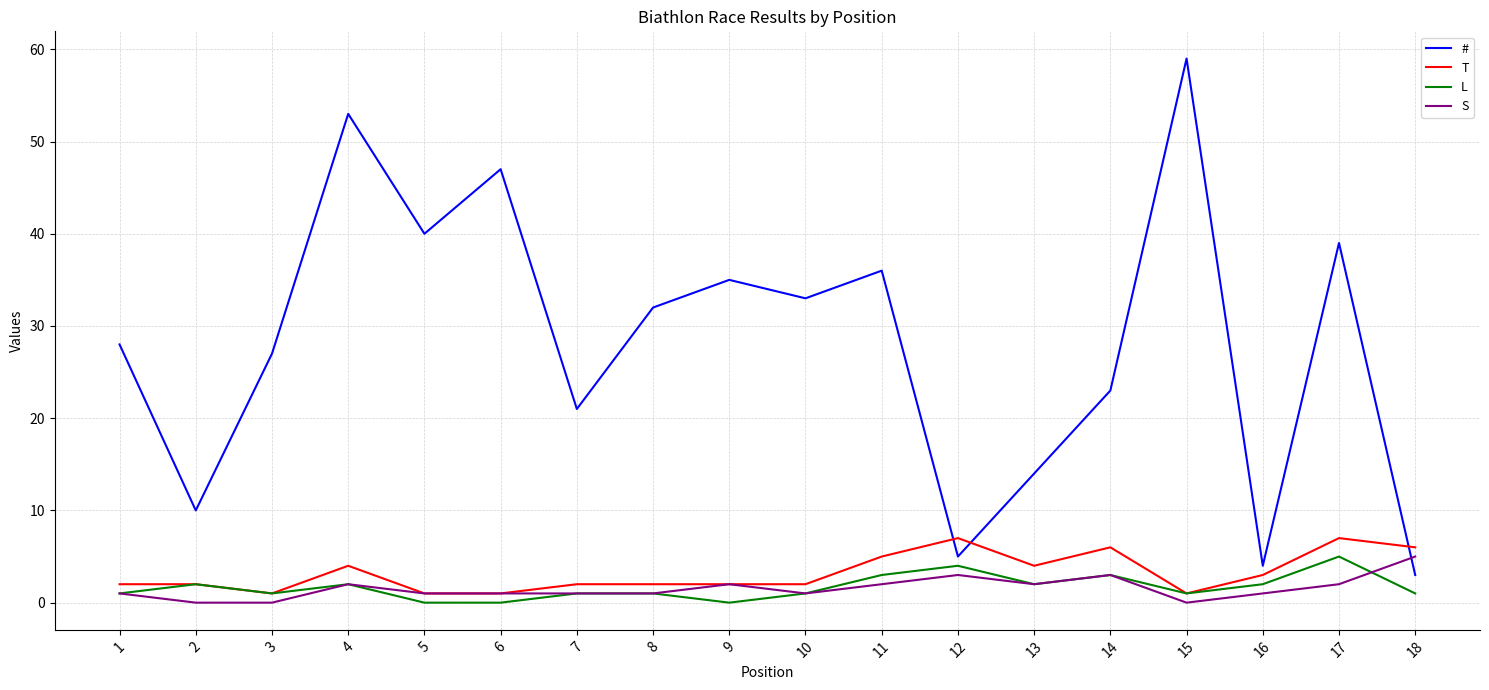

After their last crossing, which series has the higher values: # or T?

T